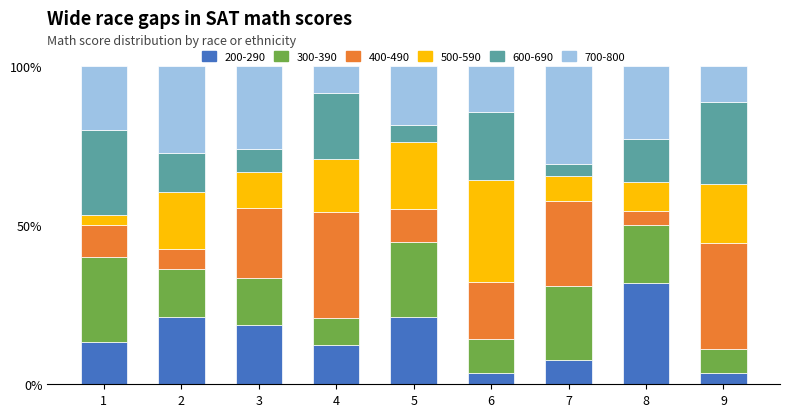

What is the total value across all series at 7?

100.0